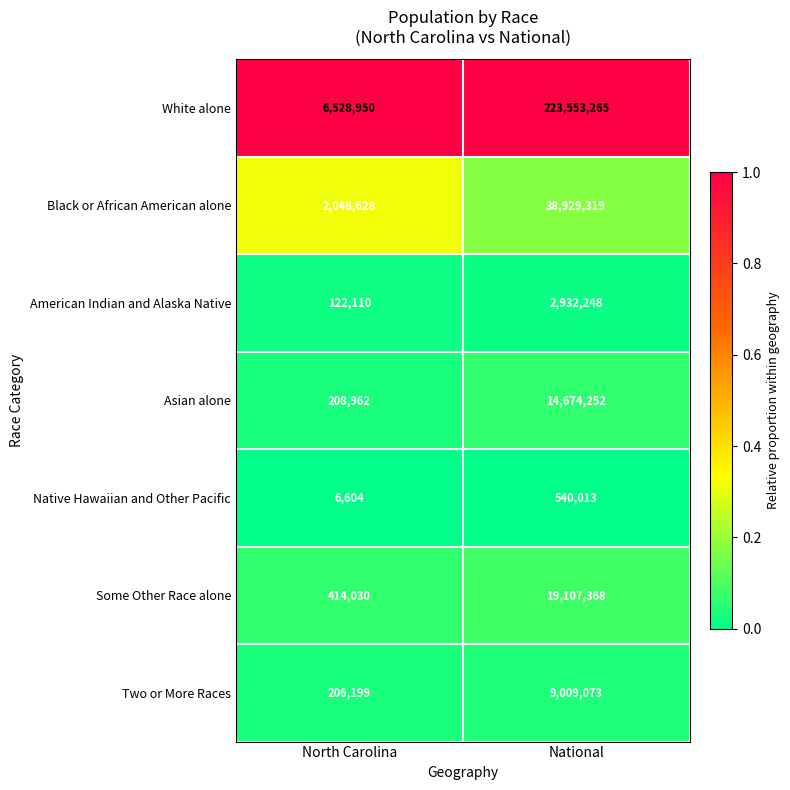

The value of Native Hawaiian and Other Pacific at North Carolina is 6604. True or false?

True